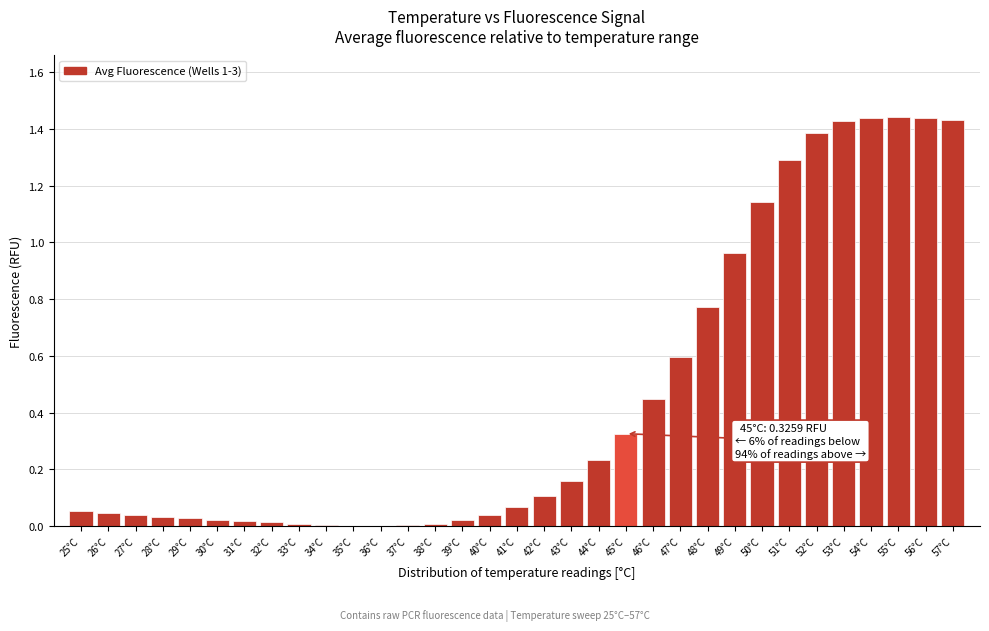

Is it true that the value at 48°C is 0.3?

False